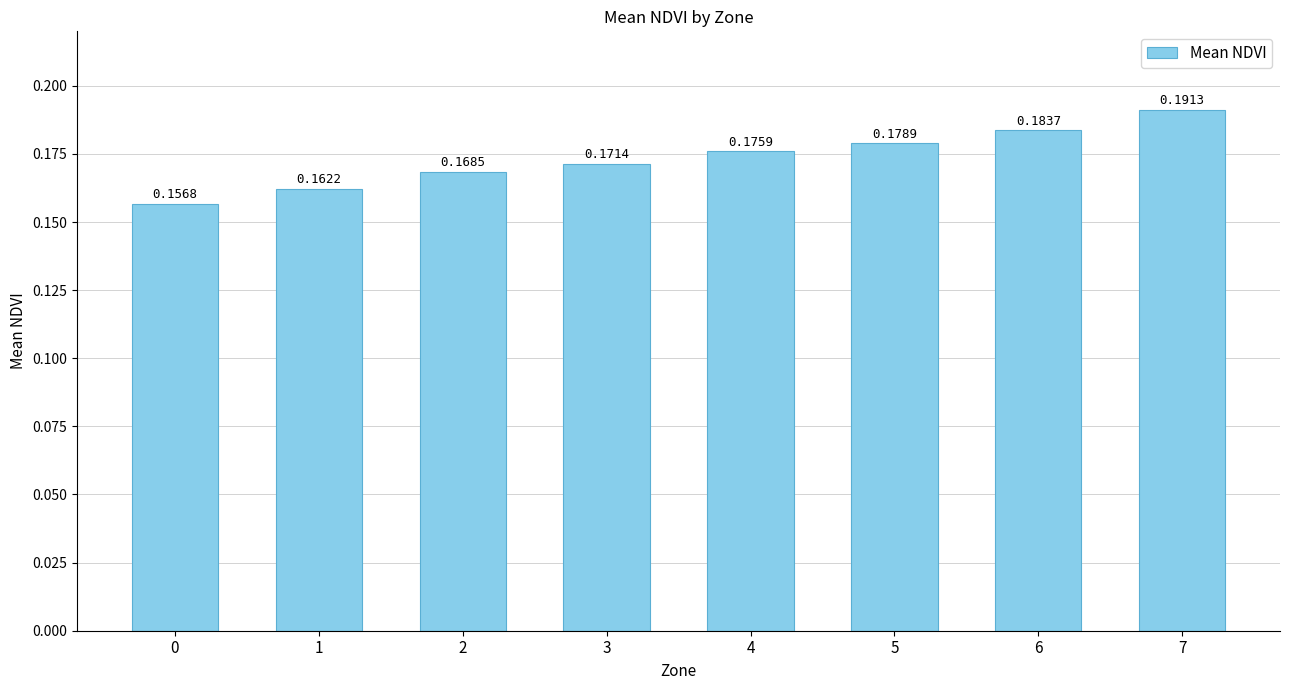

The chart shows a value of 0.3 at 3. True or false?

False